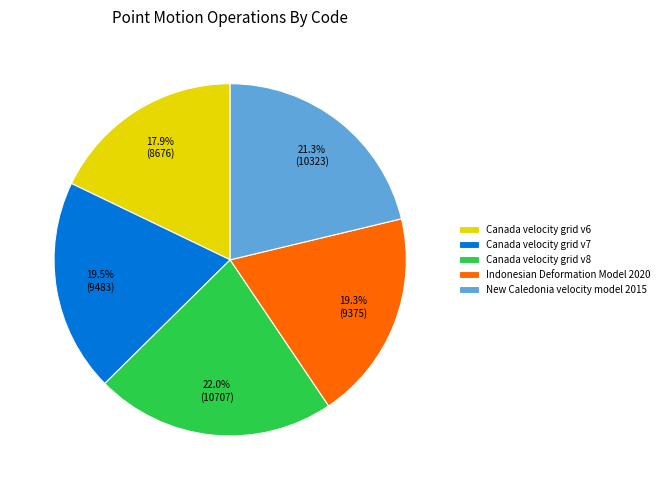

The New Caledonia velocity model 2015 slice represents 21% of the pie. True or false?

True